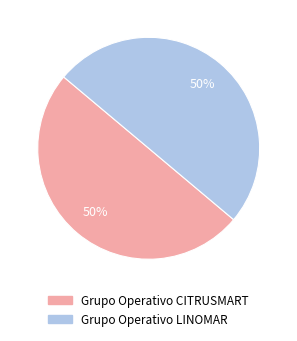

Combined, do Grupo Operativo CITRUSMART and Grupo Operativo LINOMAR account for over 50%?

Yes